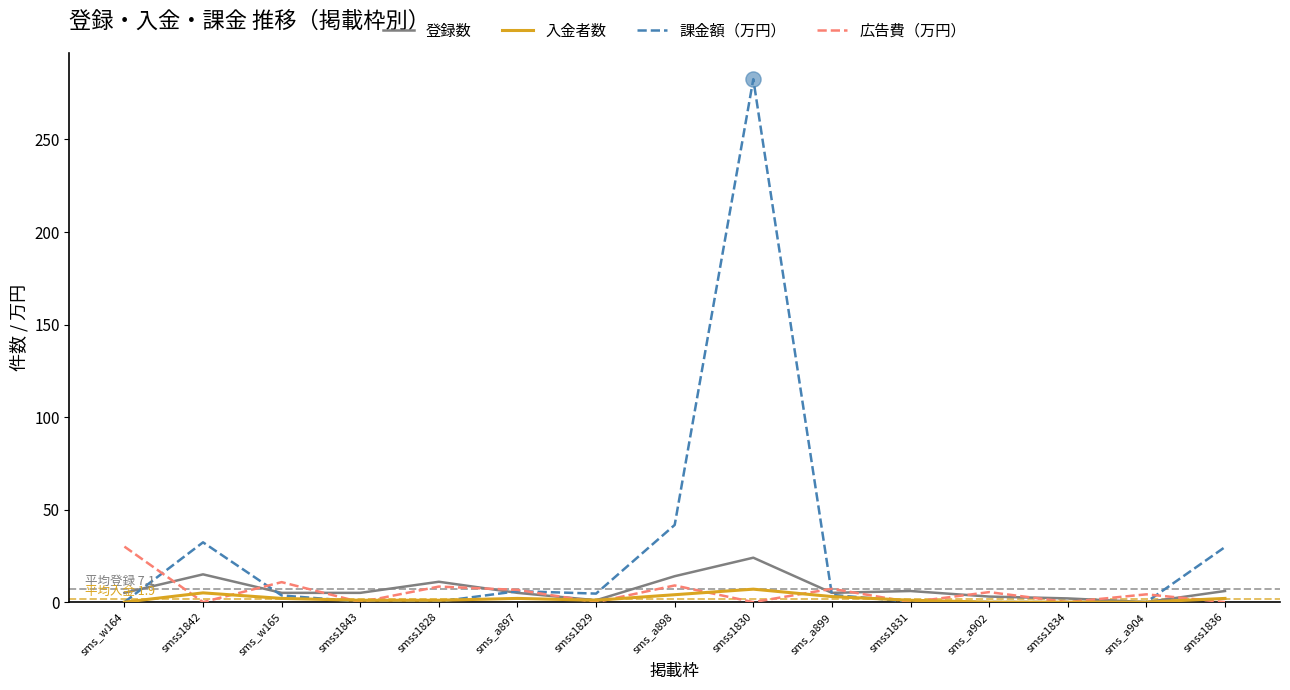

At how many categories does at least one series exceed 246?

1